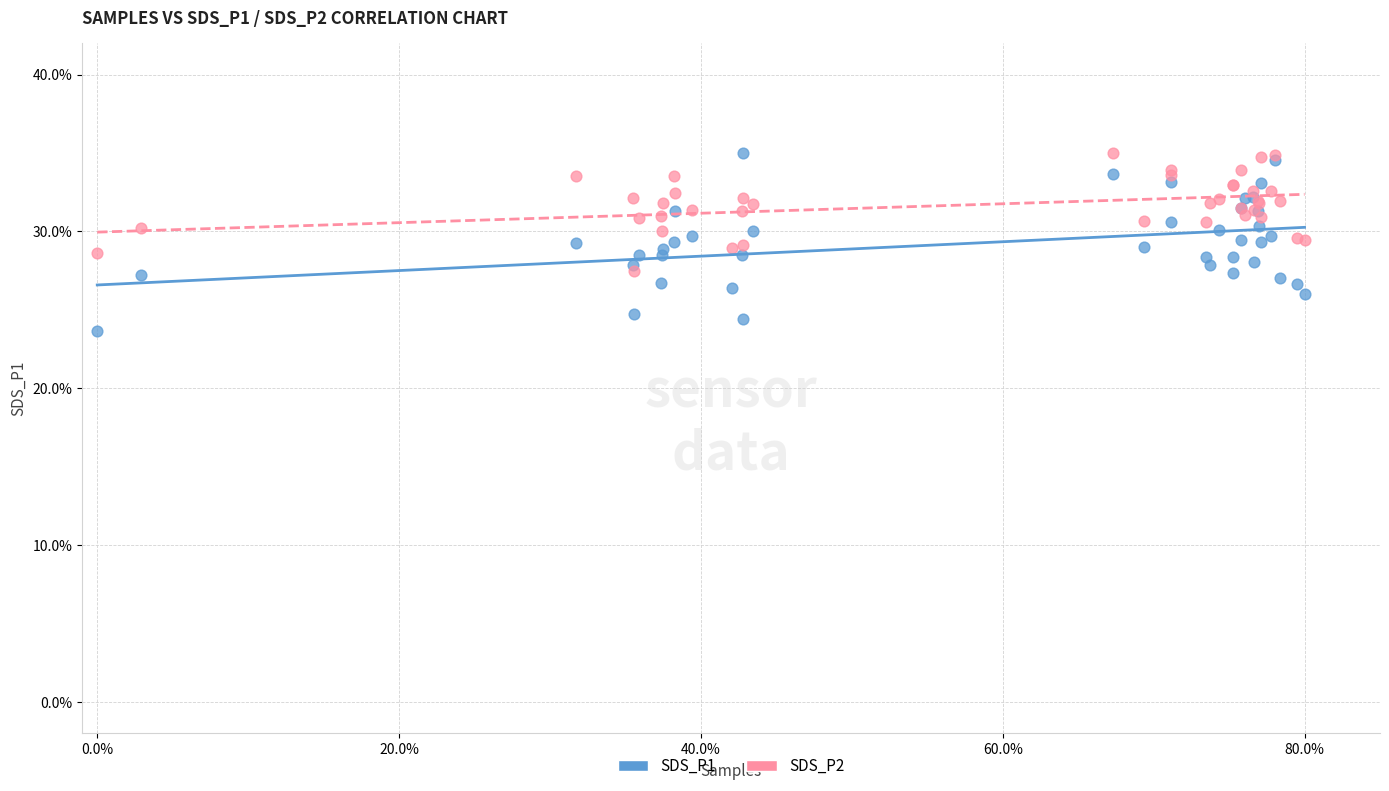

Which series has the widest spread of Y values?

SDS_P1